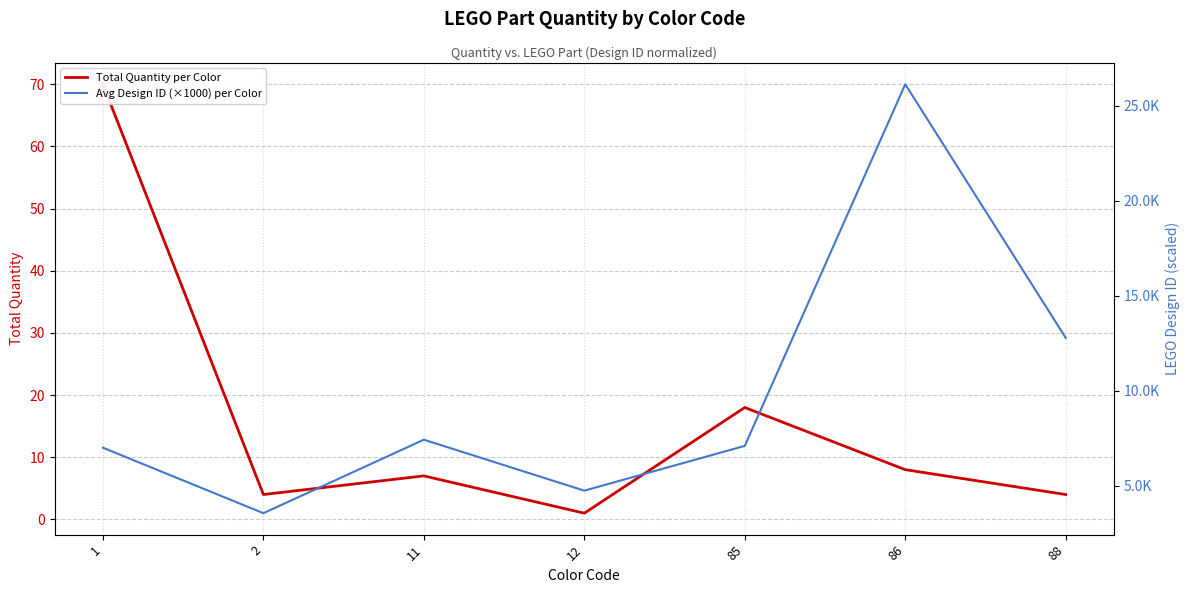

How many intersections are there between Total Quantity per Color and Avg Design ID (×1000) per Color?

3